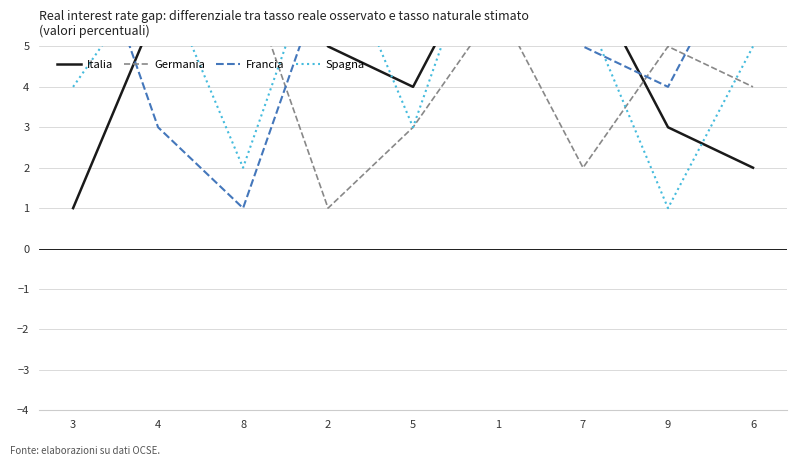

What are all the series names shown in the legend?

Italia, Germania, Francia, Spagna